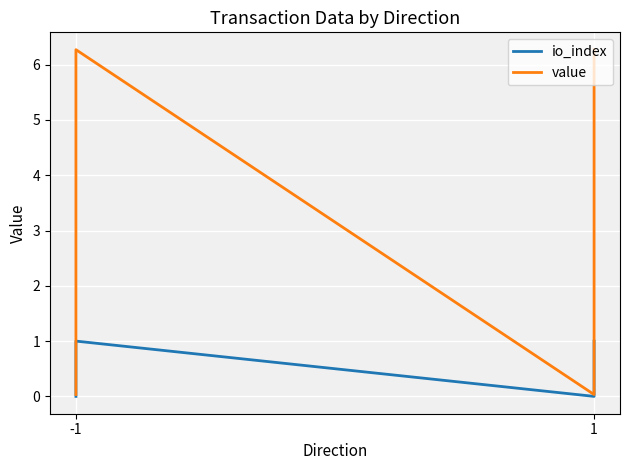

Where is io_index nearest to the value 0?

-1